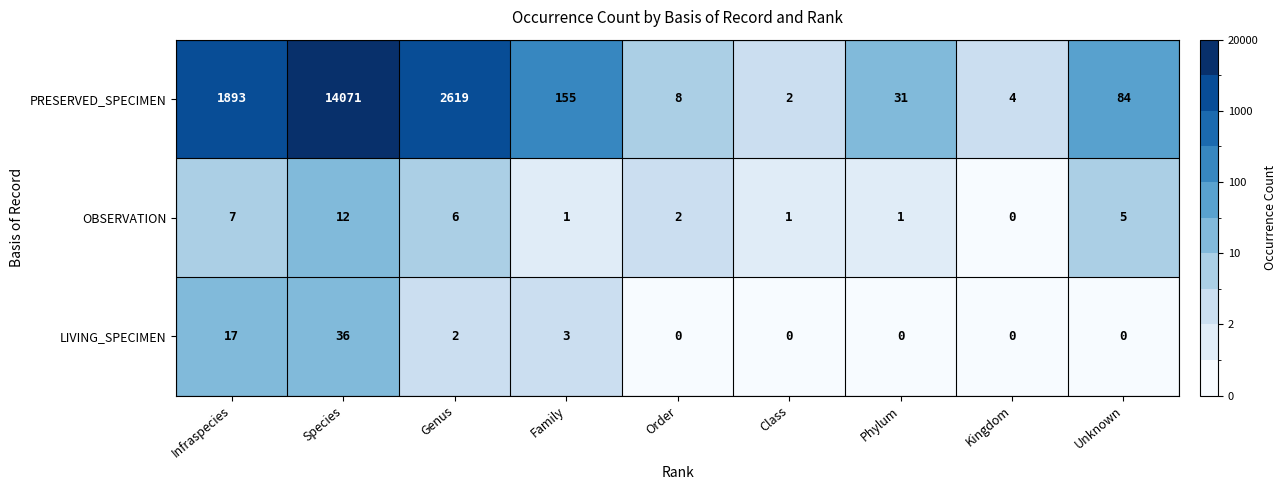

At which category does the chart reach its peak across all series?

Species